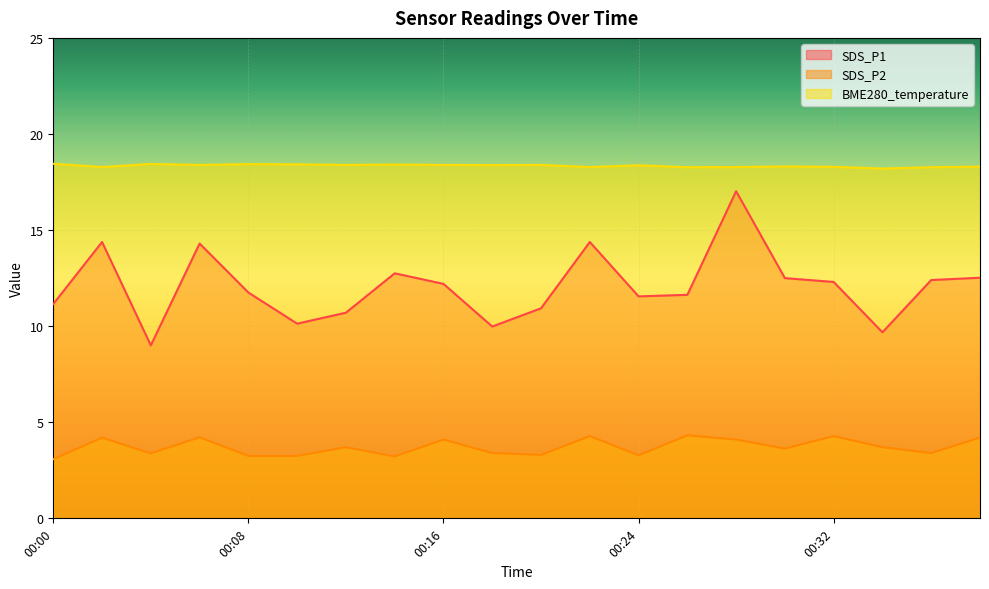

Which series has the largest total across all categories?

BME280_temperature